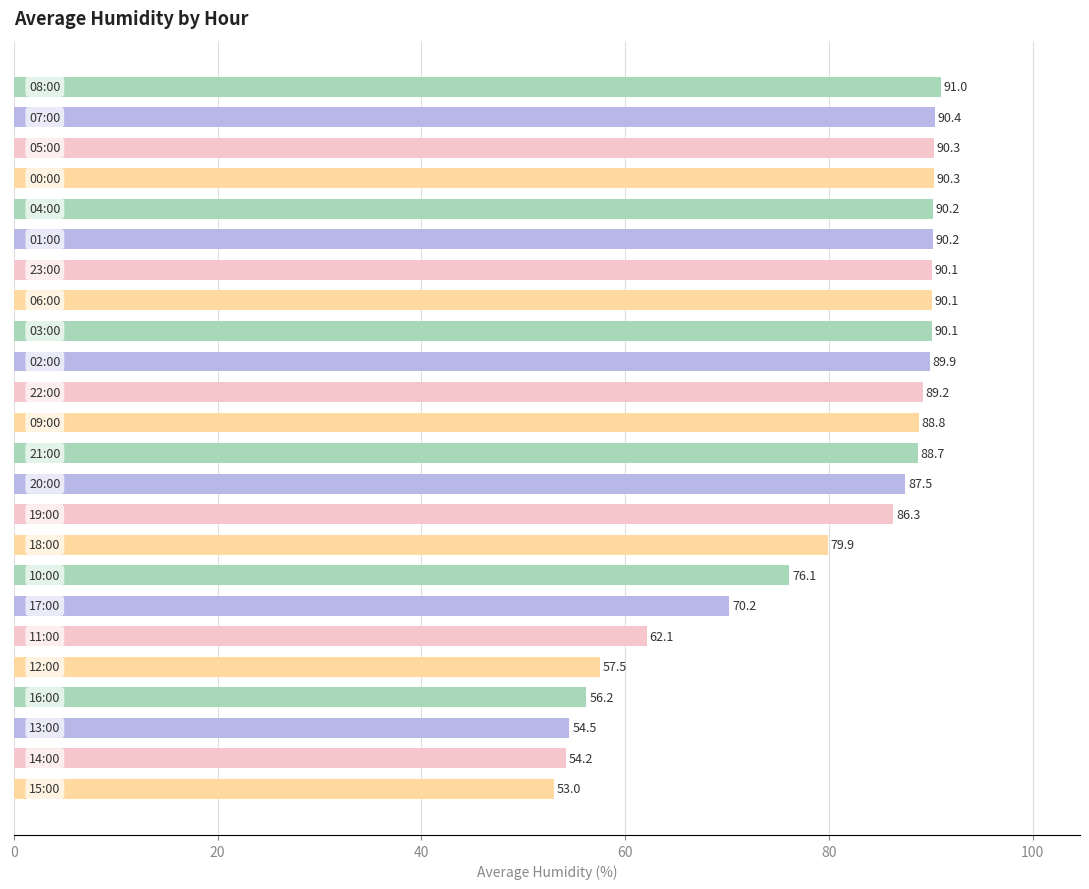

What is the greatest value displayed?

91.0